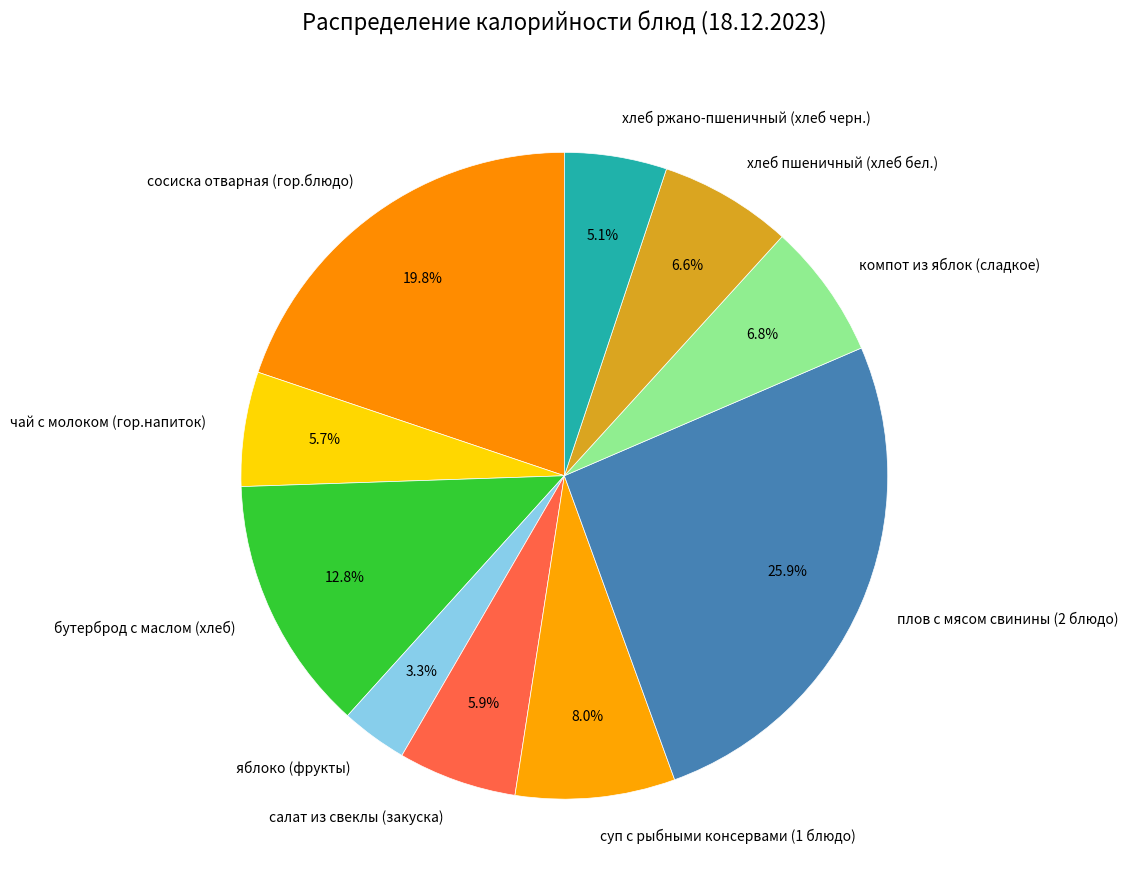

Which category has the biggest portion of the pie?

плов с мясом свинины (2 блюдо)